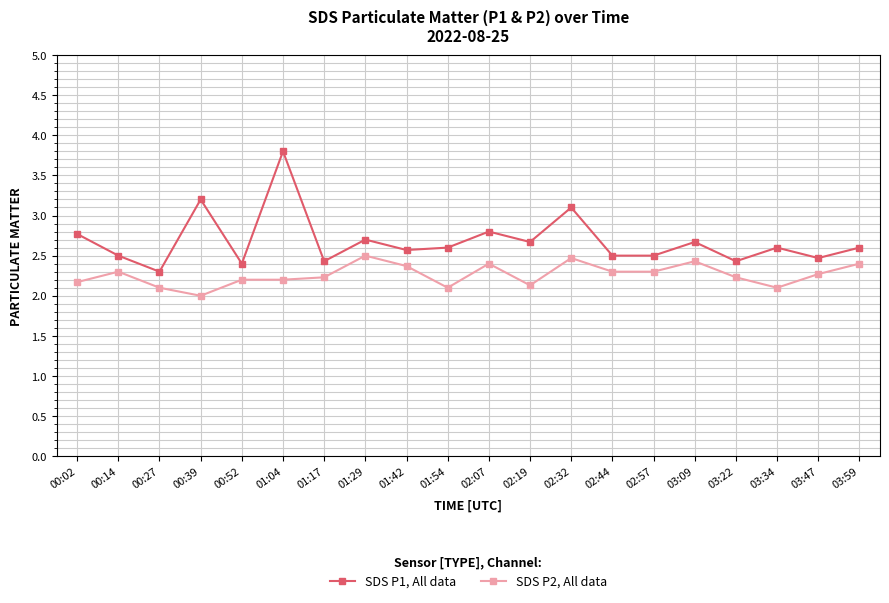

True or false: SDS P1, All data has a value of 4.1 at 02:57.

False